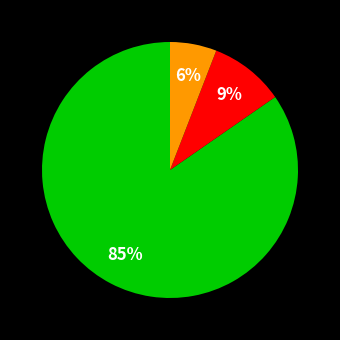

To the nearest percent, what is the difference between the largest and smallest slice percentages?

79%